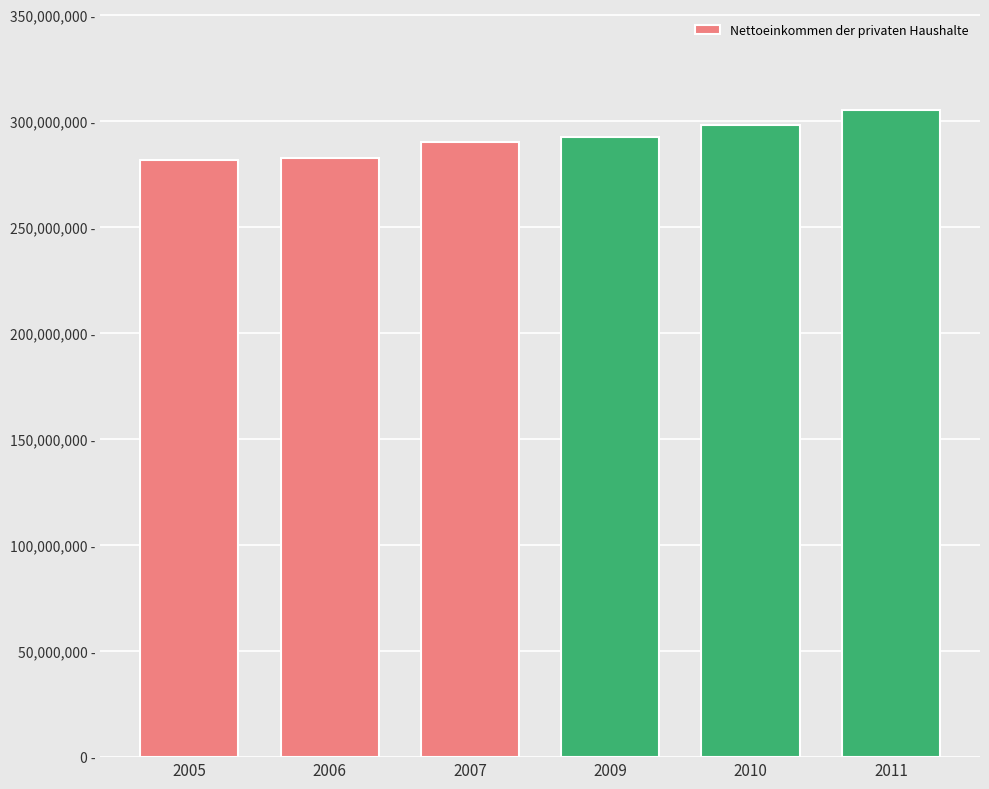

What is the approximate value at 2005?

281600000